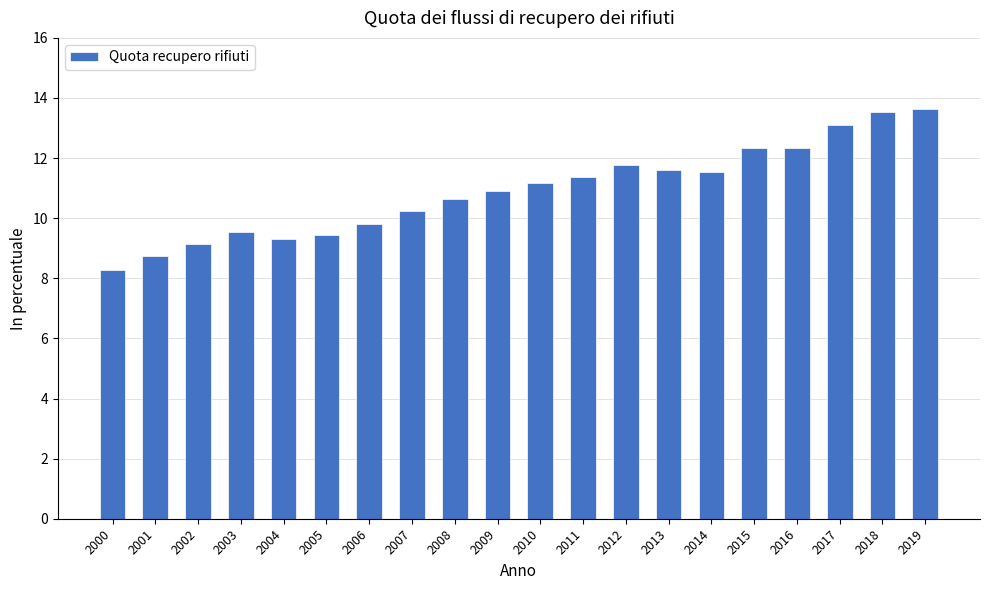

Which has a higher value, 2017 or 2005?

2017